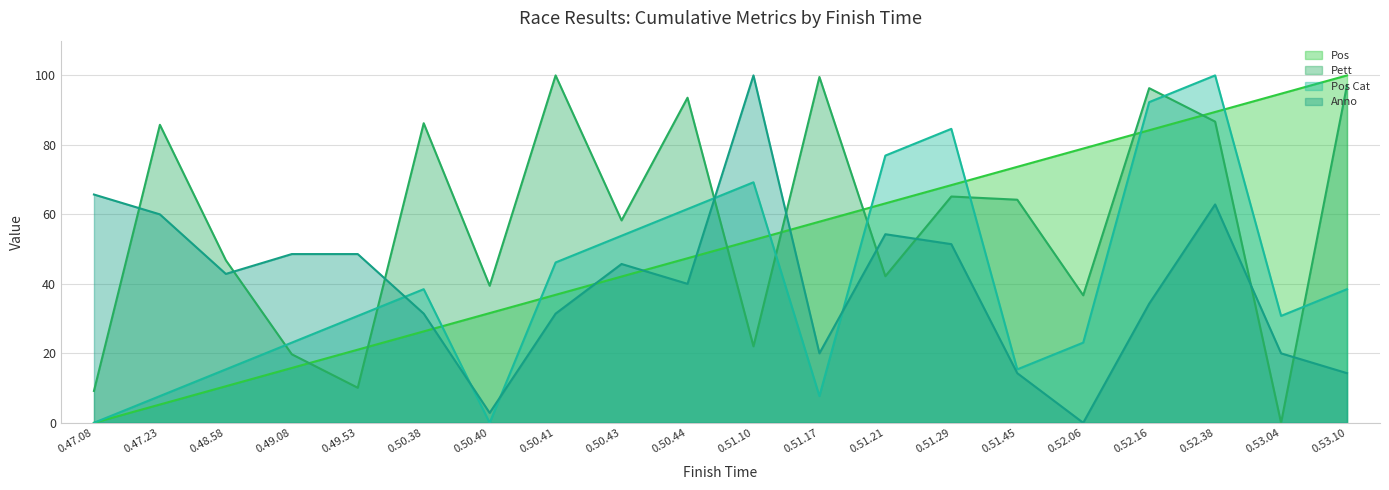

Between which two adjacent categories do Anno and Pos first intersect?

0.50.38 and 0.50.40